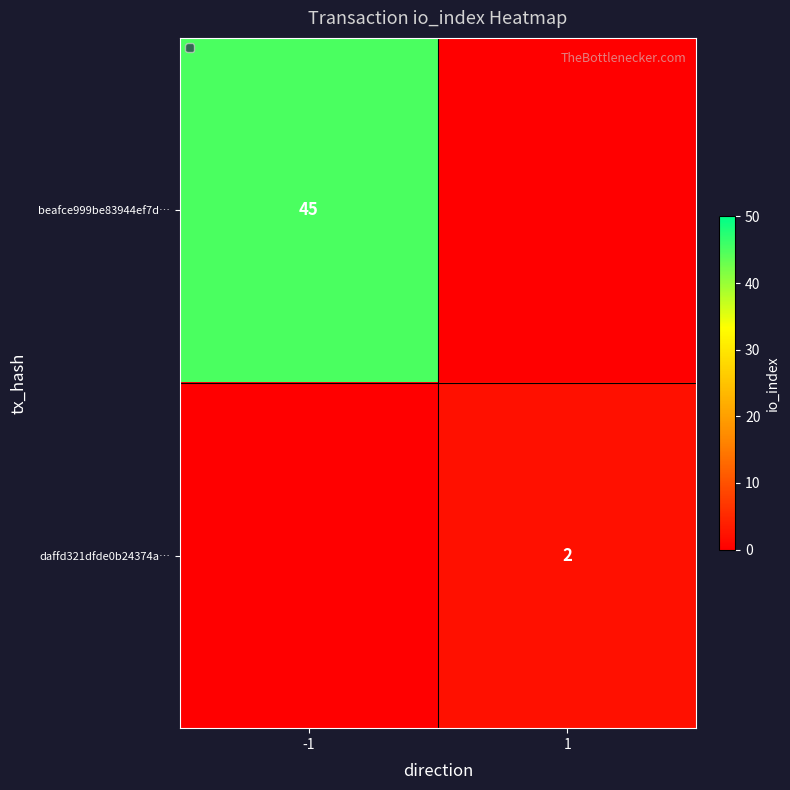

The value of beafce999be83944ef7d… at -1 is 45. True or false?

True